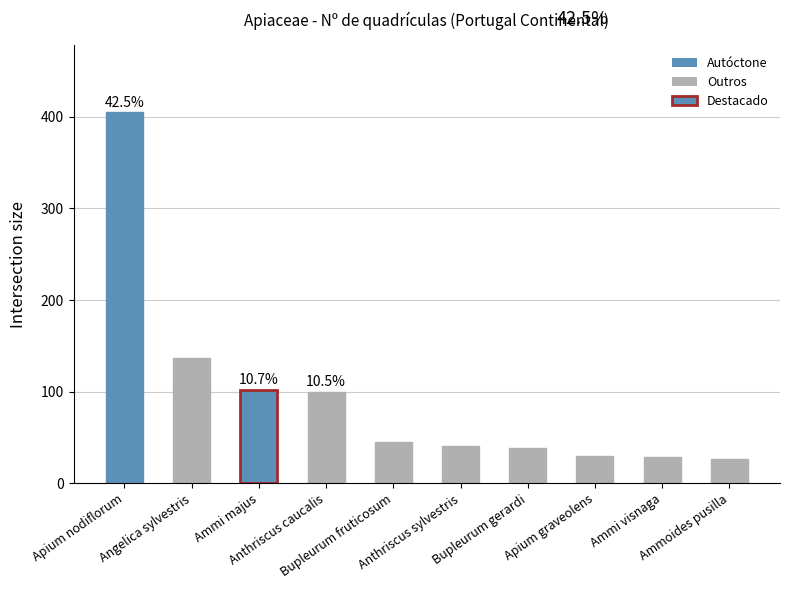

What is the minimum value shown in the chart?

26